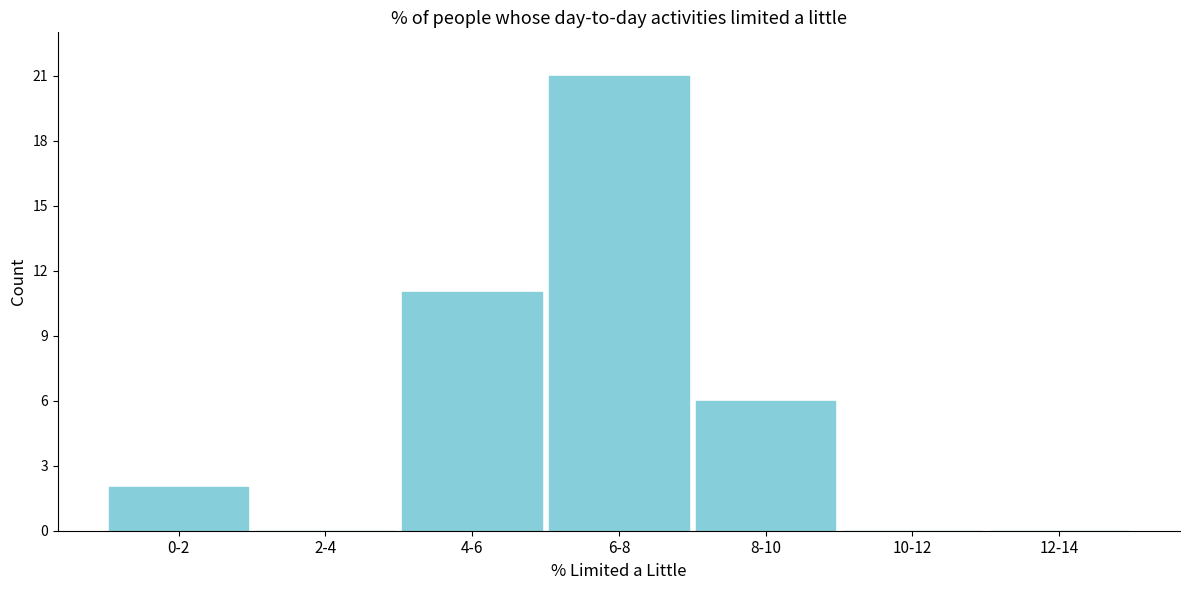

Reading right to left, list all the values displayed in this chart.

12-14=0	10-12=0	8-10=6	6-8=21	4-6=11	2-4=0	0-2=2